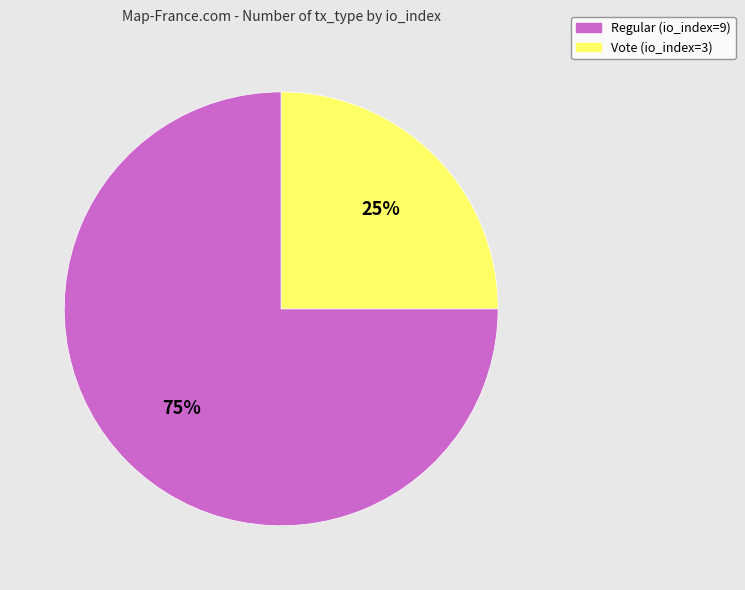

Approximately how many times larger is the value at Regular (io_index=9) compared to Vote (io_index=3)?

3.0